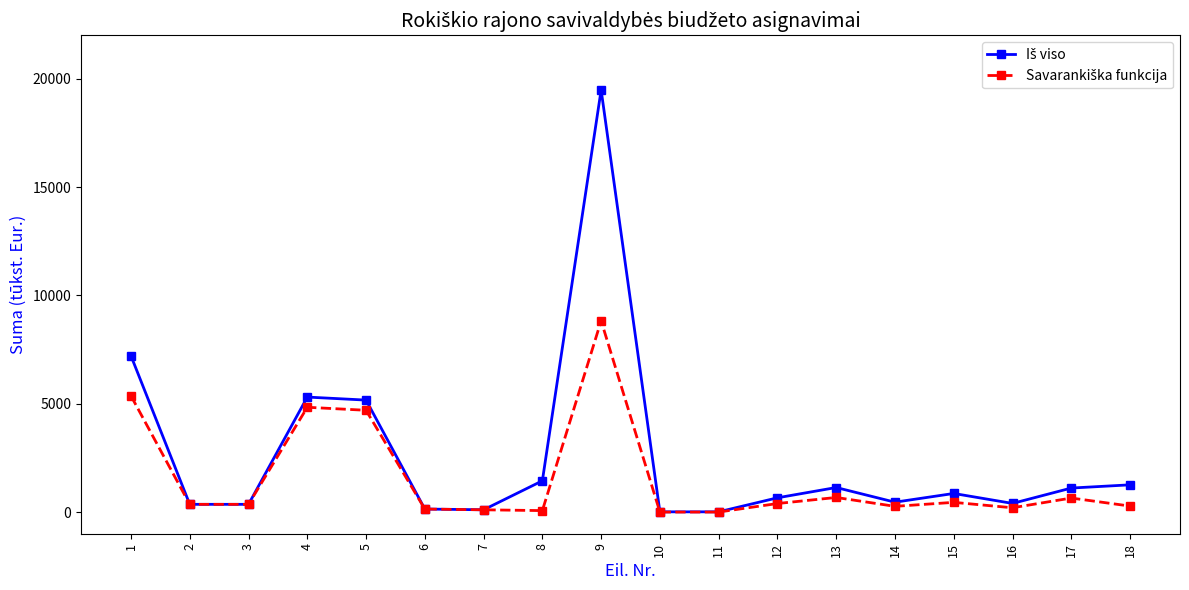

Count the number of data series in this chart.

2